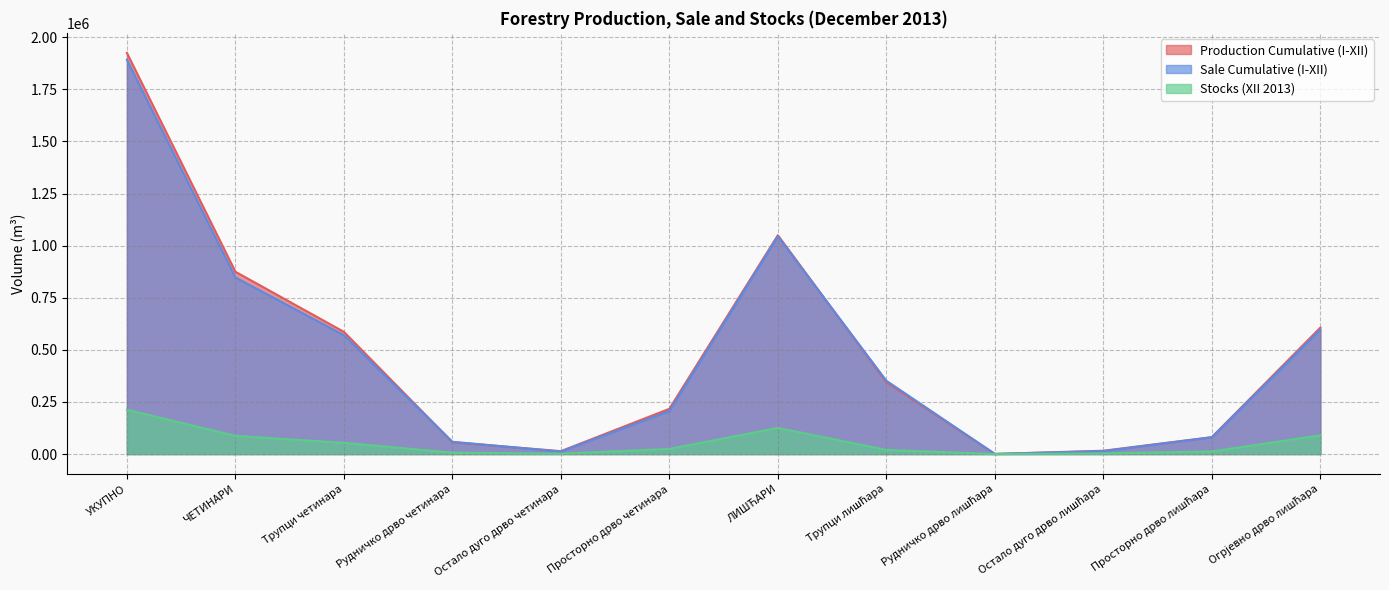

How many lines are shown in the chart?

3